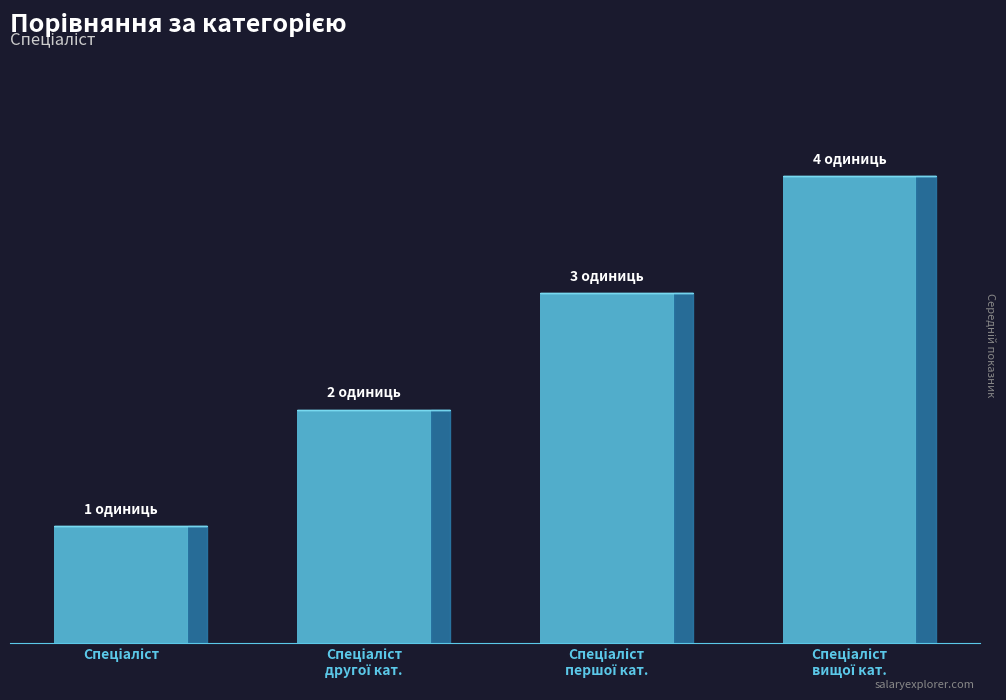

Reading right to left, what are all the values shown in this chart?

Спеціаліст вищої категорії=4	Спеціаліст першої категорії=3	Спеціаліст другої категорії=2	Спеціаліст=1